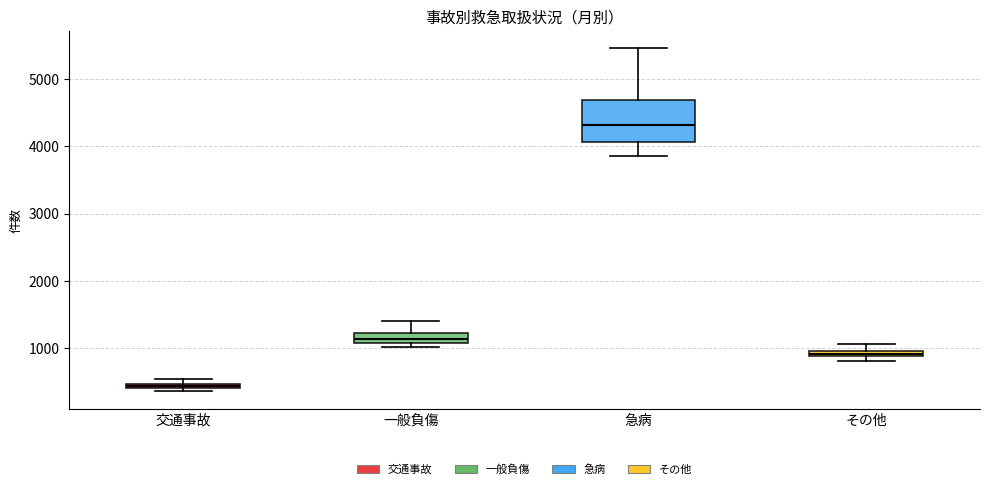

Which box is the tallest, from its lower edge to its upper edge?

急病